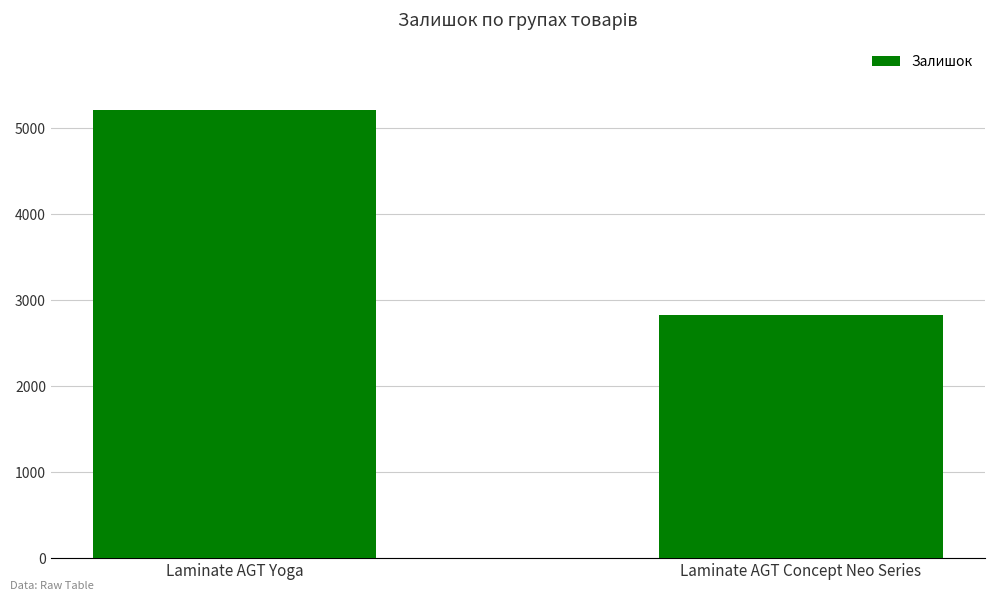

How many series are shown in this chart?

1